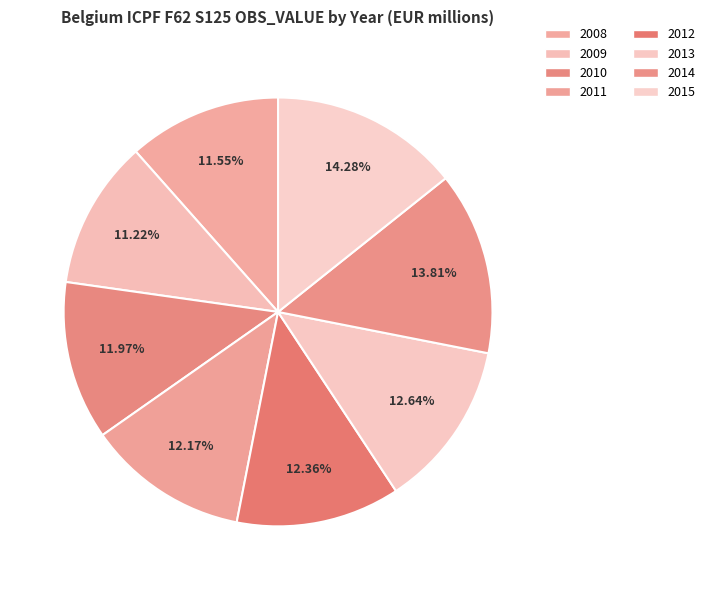

To the nearest percent, what percentage of the pie is 2012?

12%